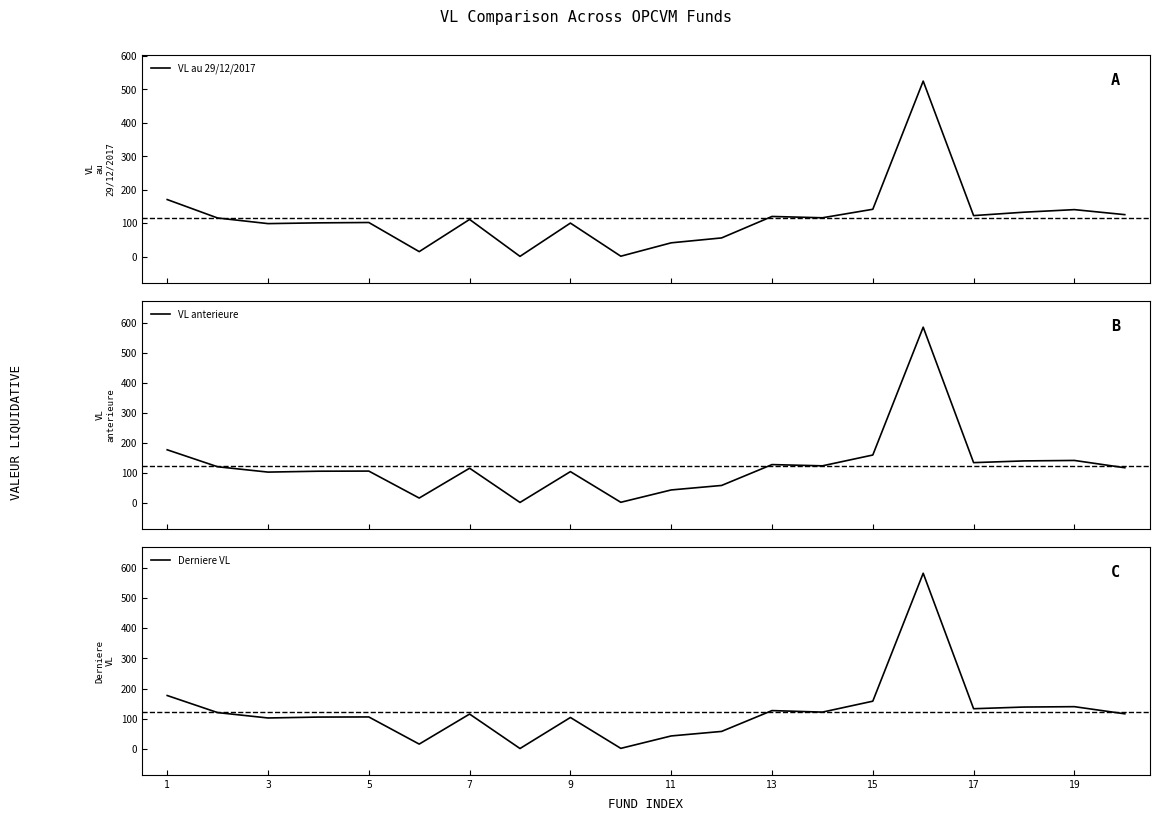

The Derniere VL series shows 139.9 at 19. True or false?

True